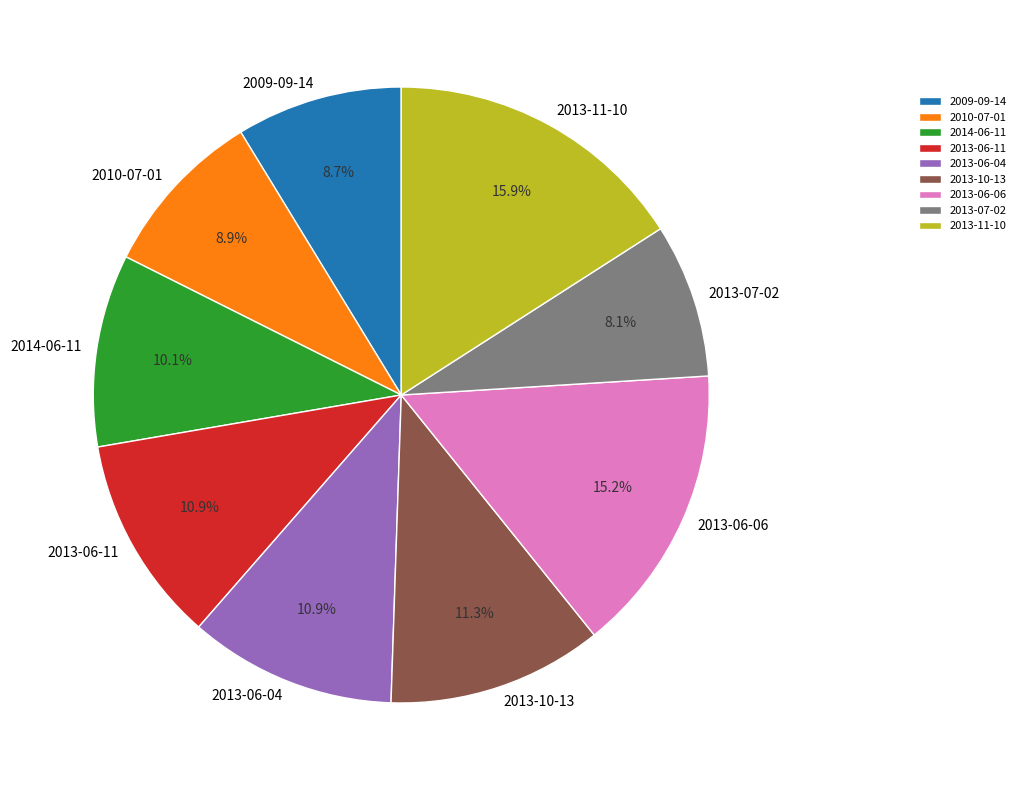

How many slices are in this pie chart?

9